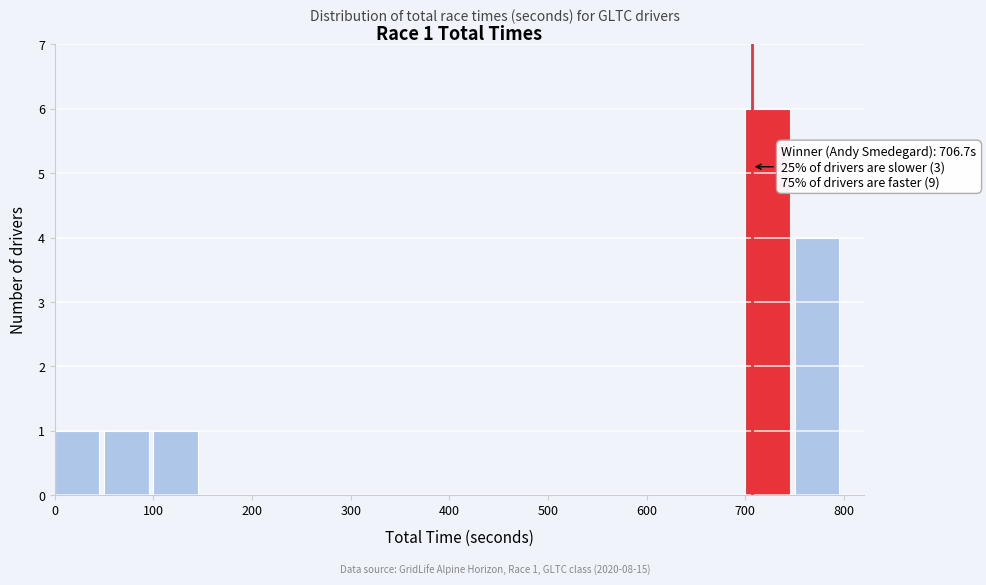

Which range on the x-axis has the tallest bar?

700 to 750